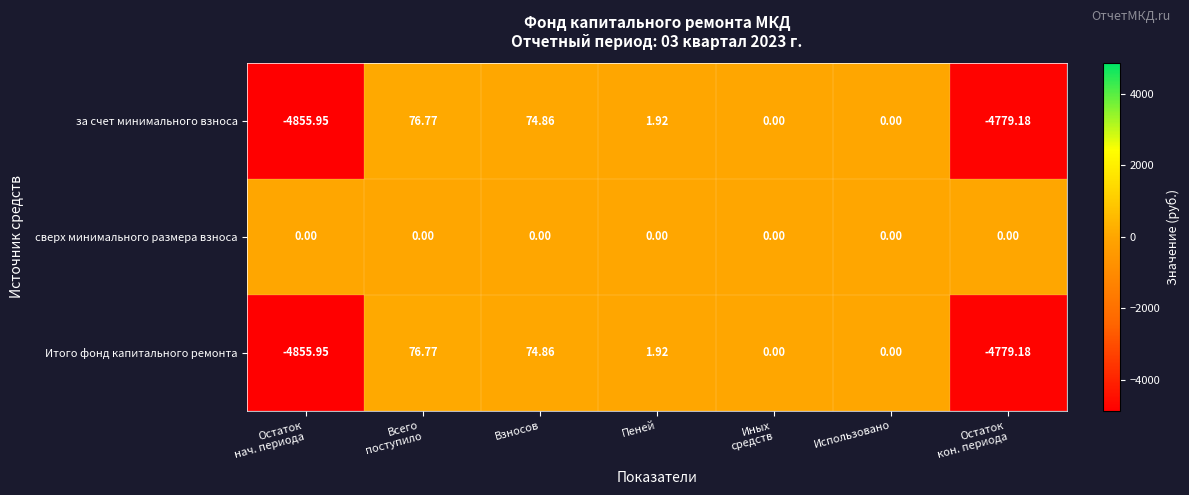

Which series has the largest total across all categories?

сверх минимального размера взноса